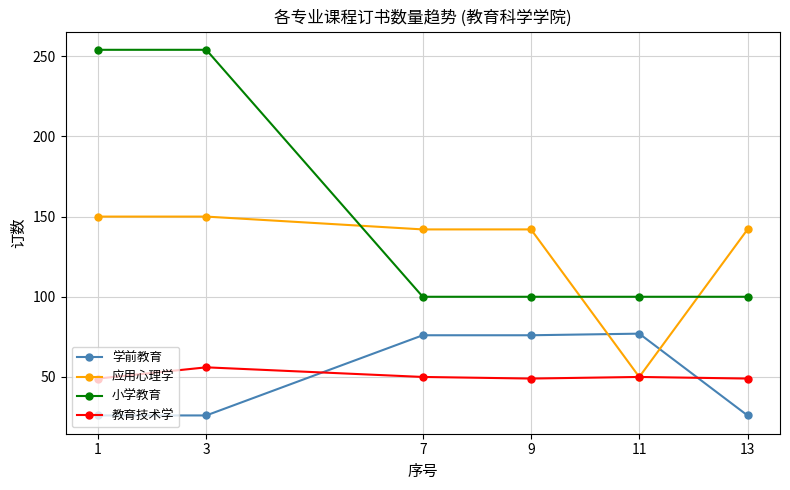

What is the sum of all 应用心理学 values?

776